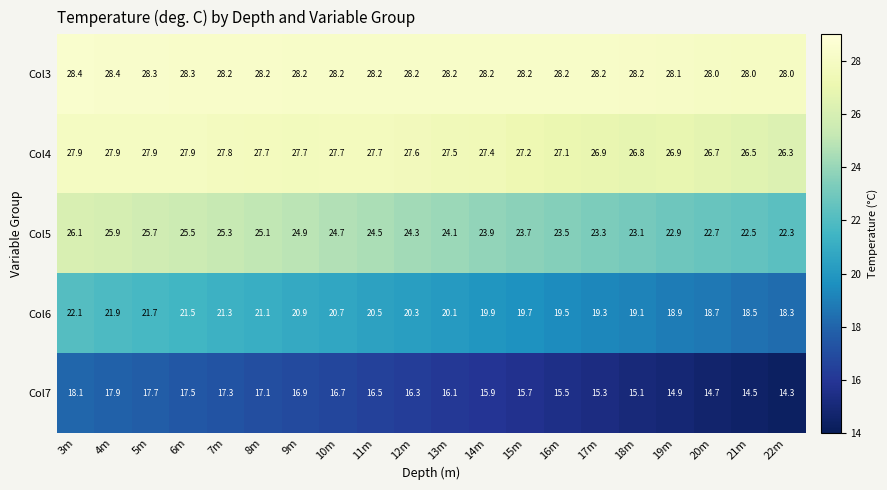

What is the sum of the Col4 values at 19m and 18m?

53.7